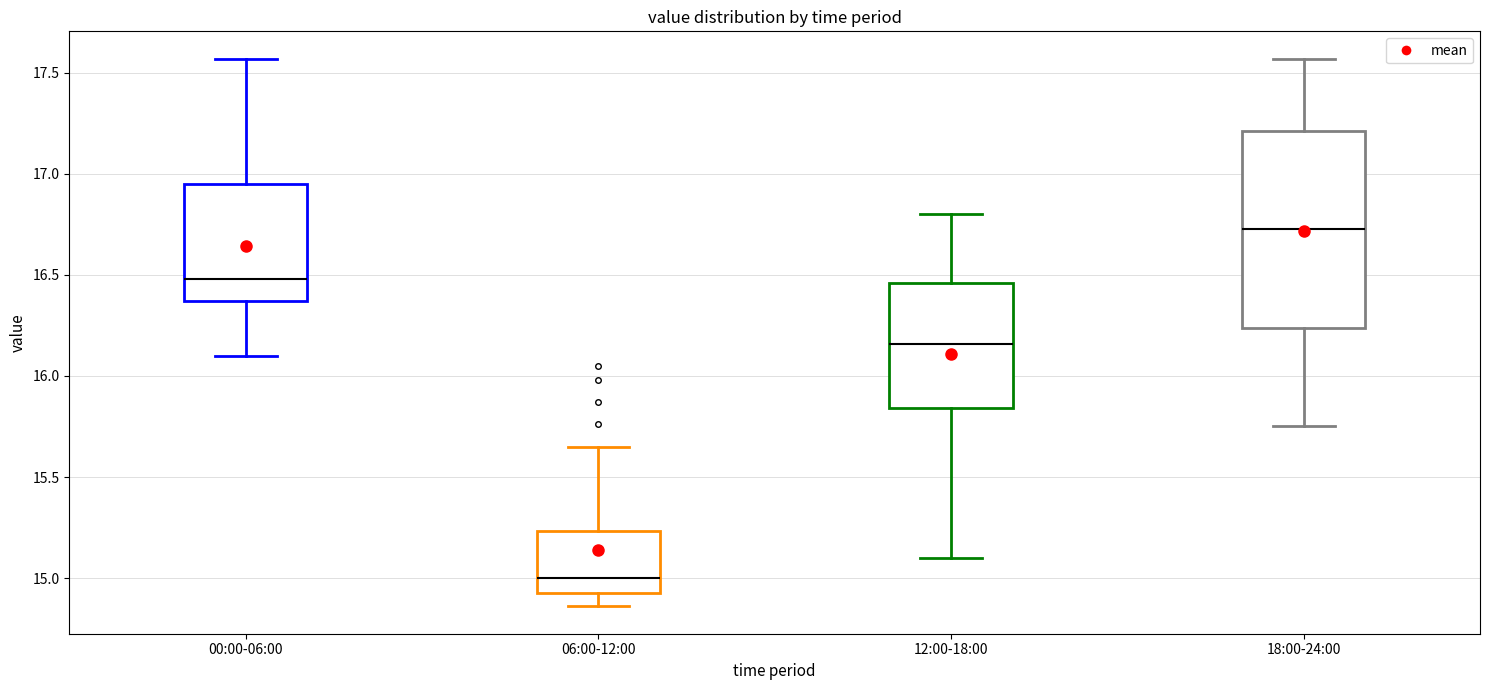

Where does the upper whisker of the box for 18:00-24:00 end on the y-axis? The values are not printed on the chart, so give them approximately, as read against the axis.

17.55